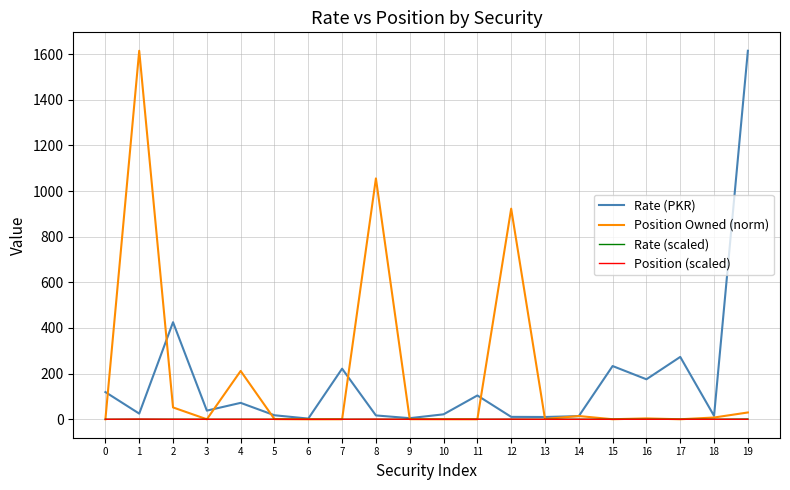

What is the greatest value displayed?

1614.5